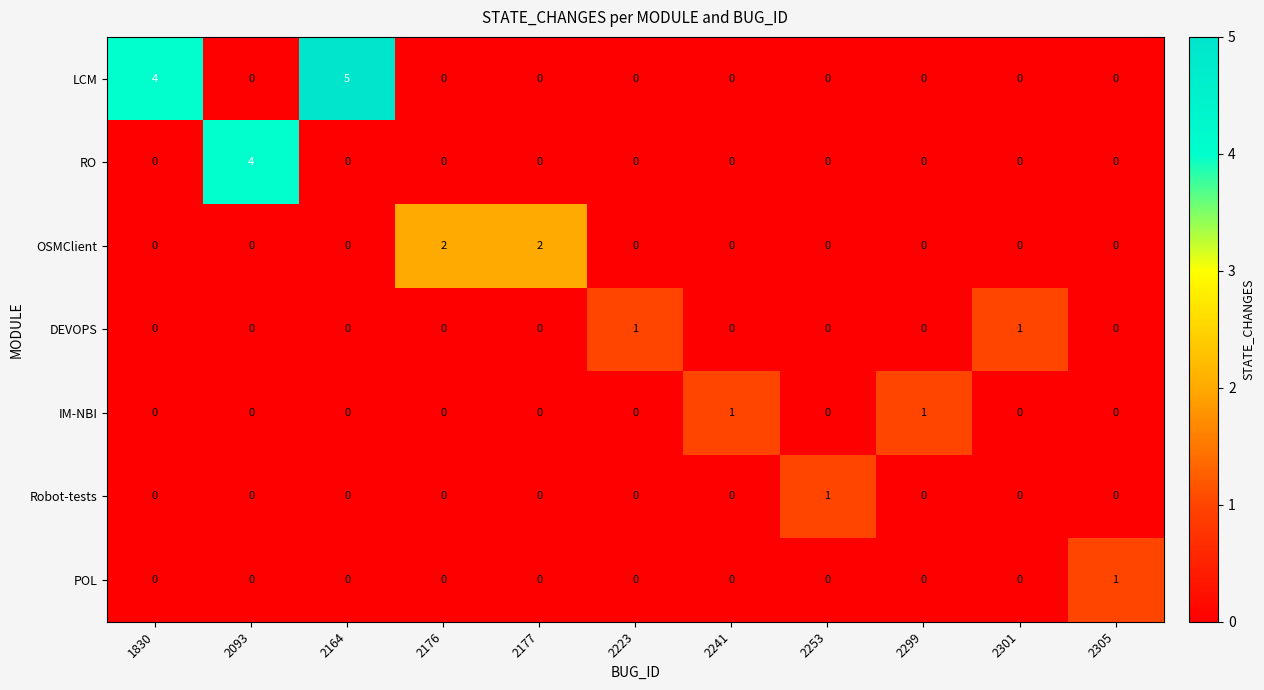

The value of RO at 2253 is 0. True or false?

True